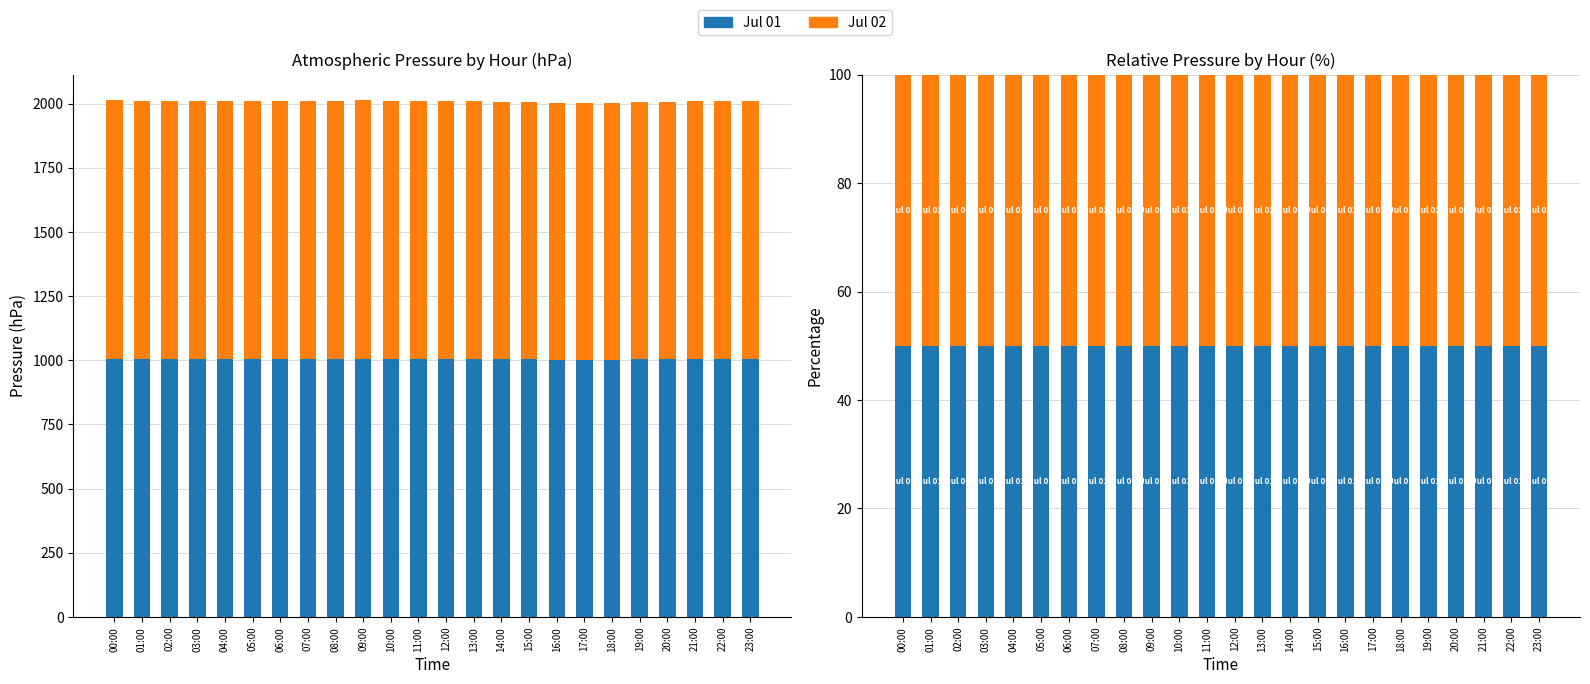

Count the number of data series in this chart.

2